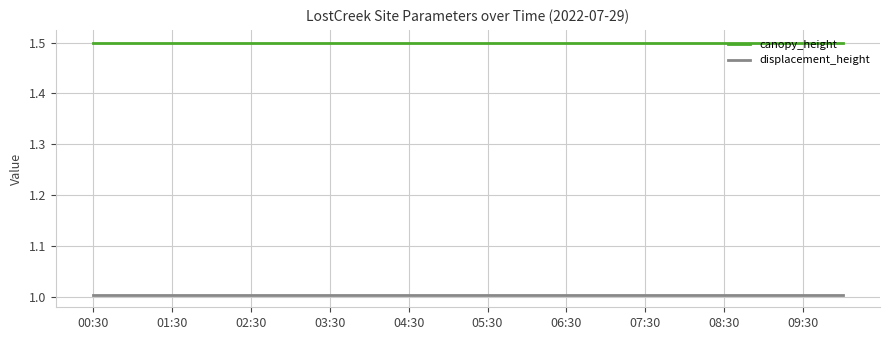

What are all the series names shown in the legend?

canopy_height, displacement_height